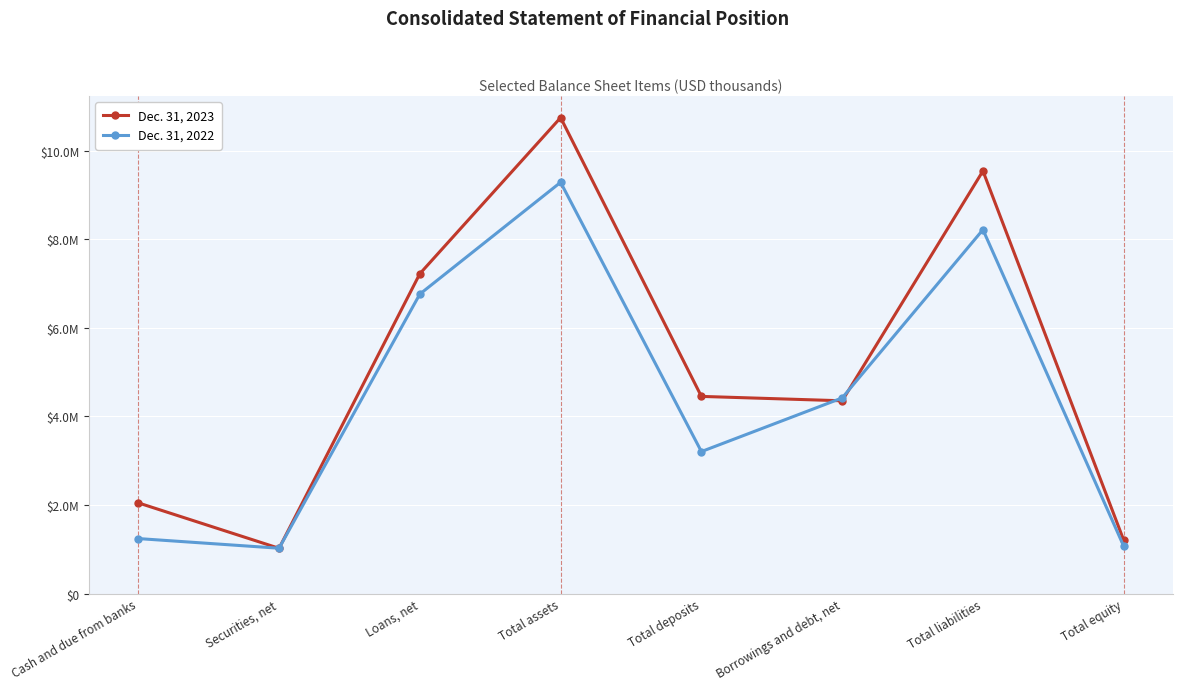

In Dec. 31, 2022, how many points are higher than both neighbors (excluding endpoints)?

2